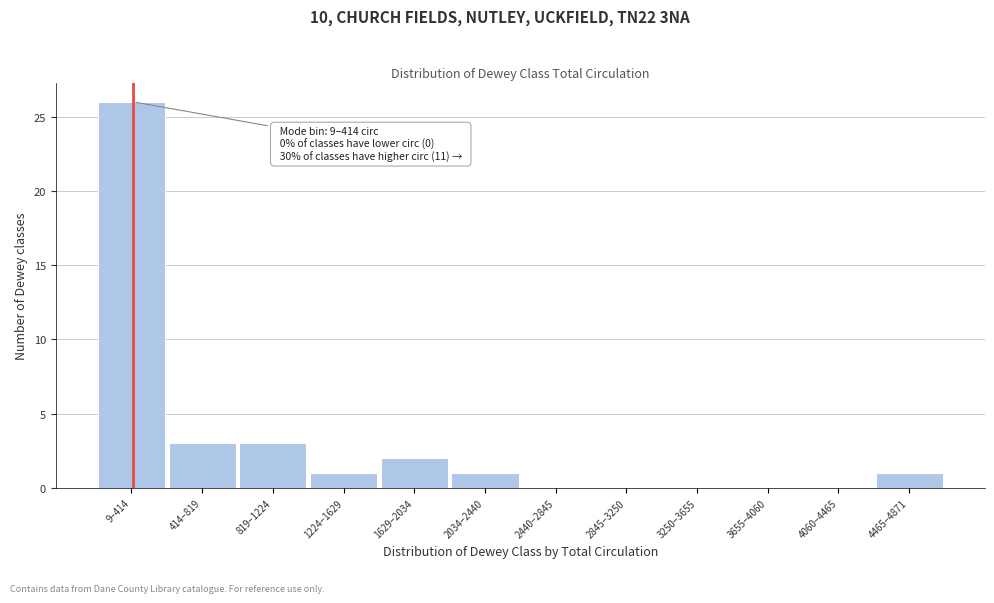

Reading right to left, what are all the values shown in this chart?

4465–4871=1	4060–4465=0	3655–4060=0	3250–3655=0	2845–3250=0	2440–2845=0	2034–2440=1	1629–2034=2	1224–1629=1	819–1224=3	414–819=3	9–414=26